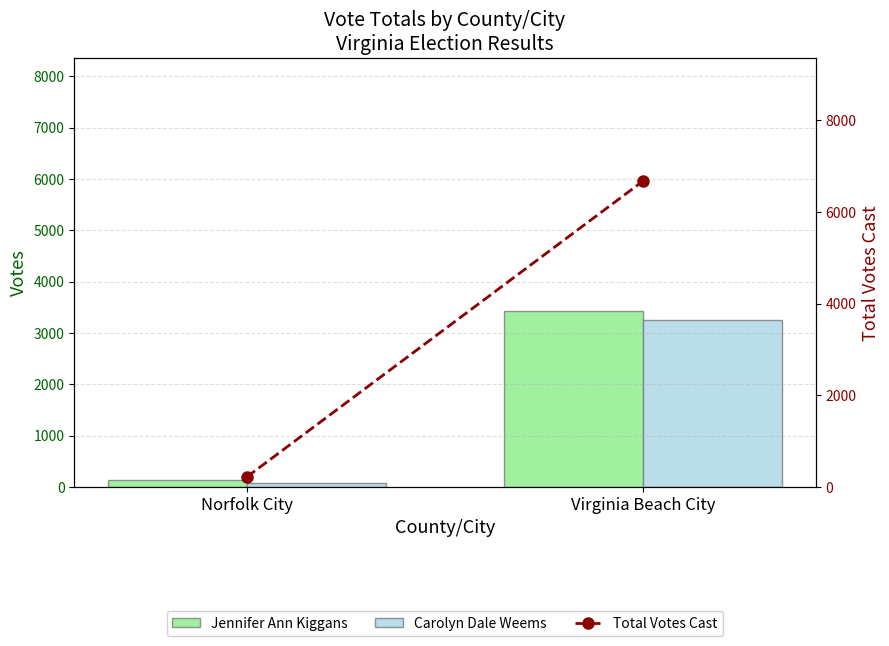

How many series are shown in this chart?

3